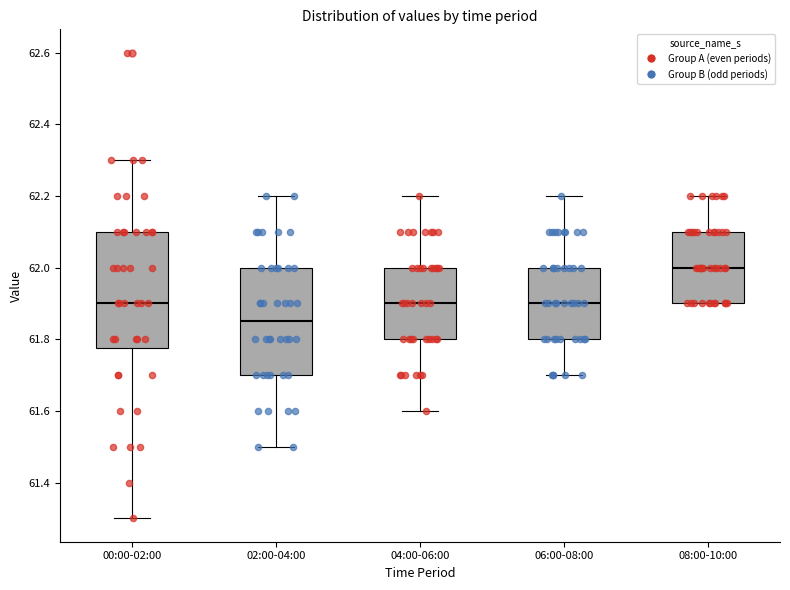

Which box is the tallest, from its lower edge to its upper edge?

00:00-02:00